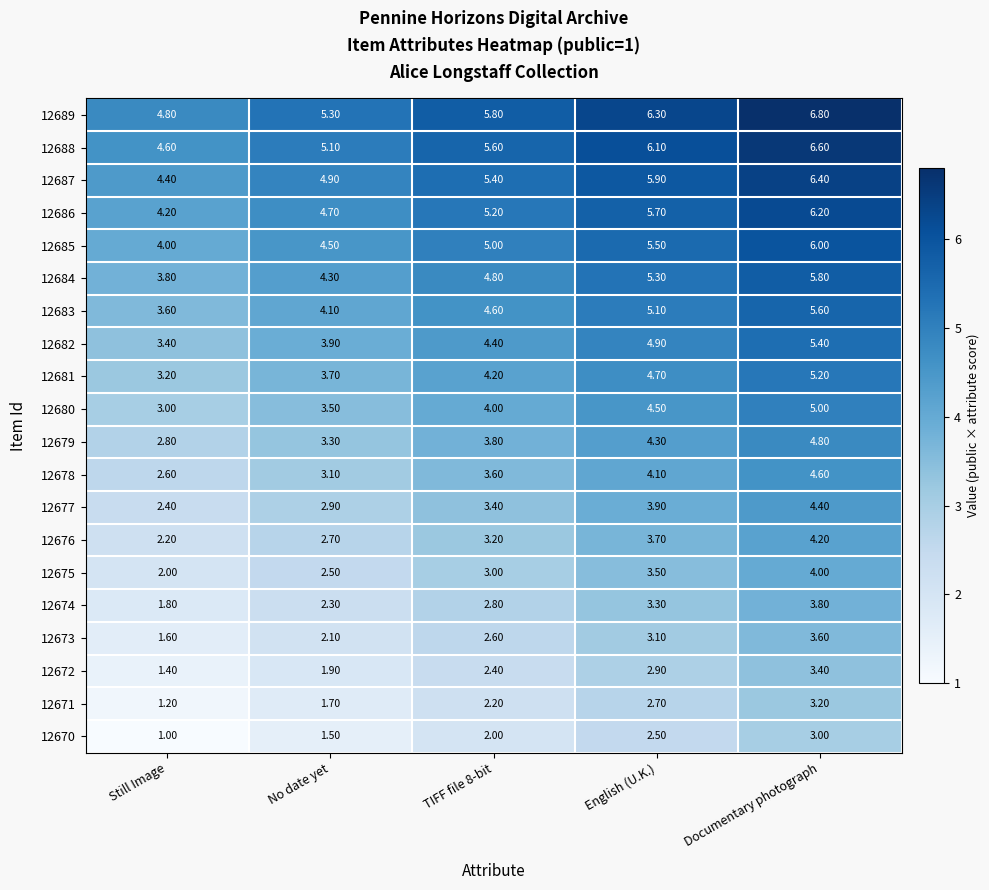

At which label does 12682 reach its peak?

Documentary photograph